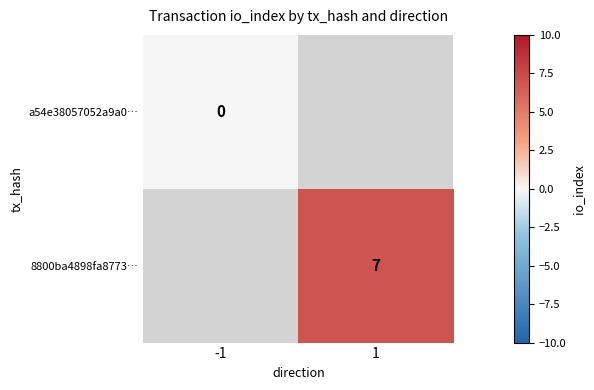

Is it true that 8800ba4898fa8773… equals 7 at 1?

True